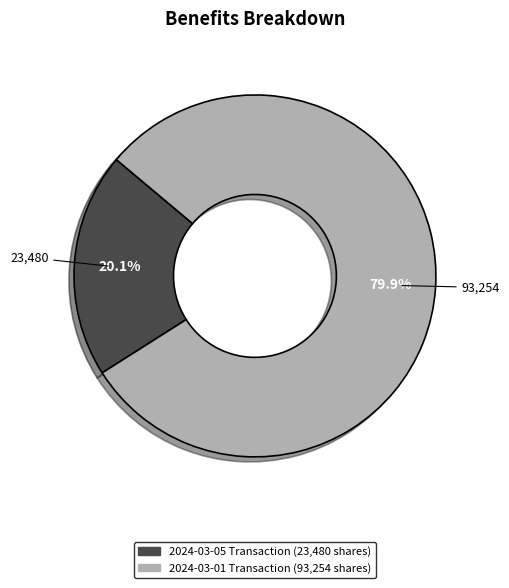

Rank the categories by value from lowest to highest.

2024-03-05 Transaction (23,480 shares), 2024-03-01 Transaction (93,254 shares)